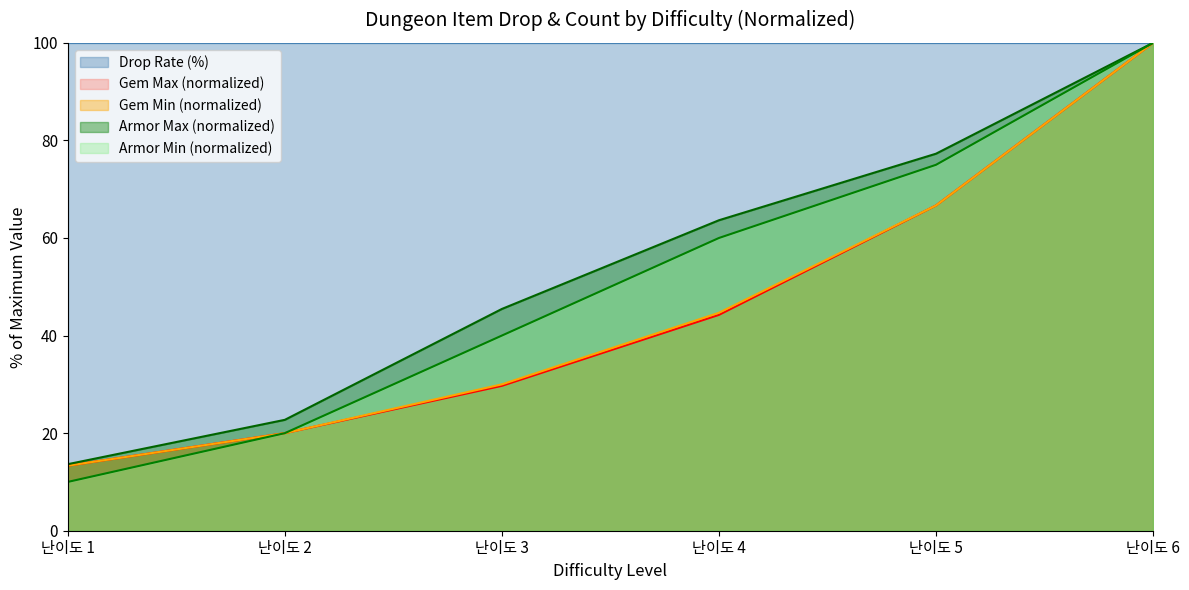

Is it true that Armor Upgrade (Min) equals 146.9 at 난이도 6?

False